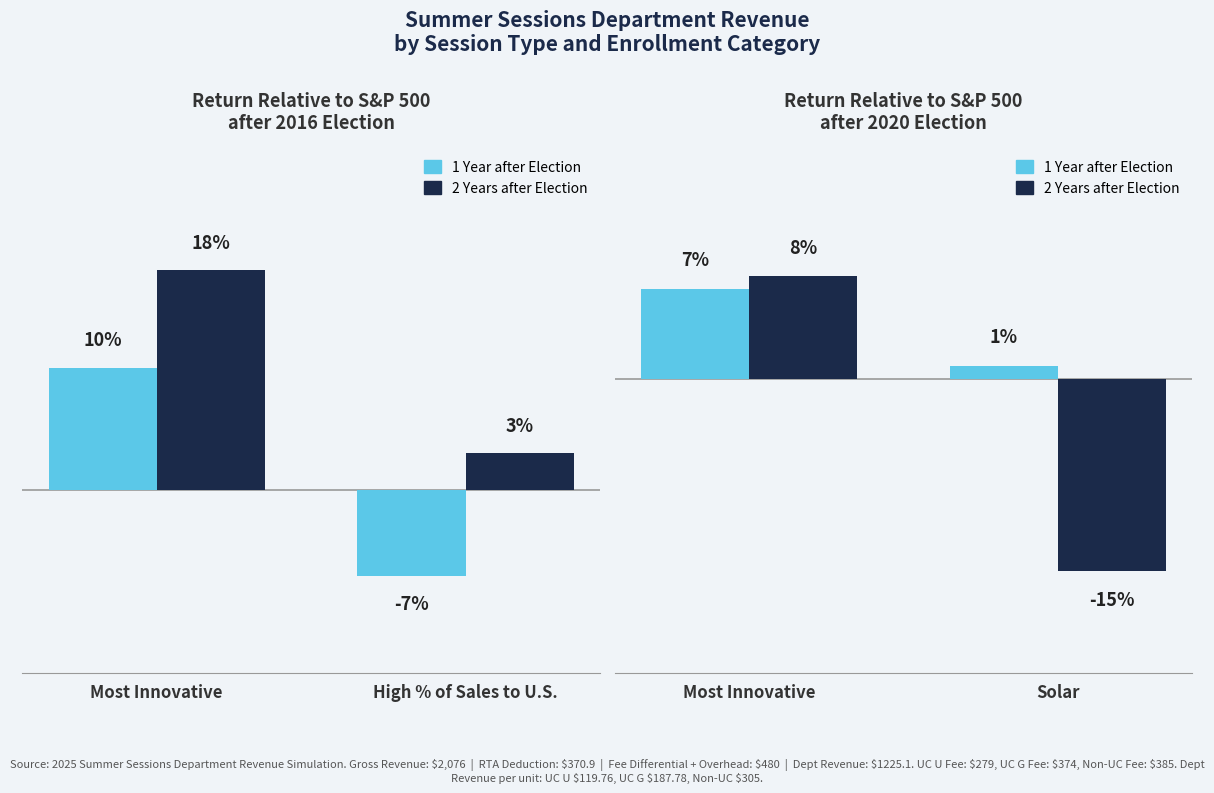

What is the label of the 1st bar from the left?

Most Innovative